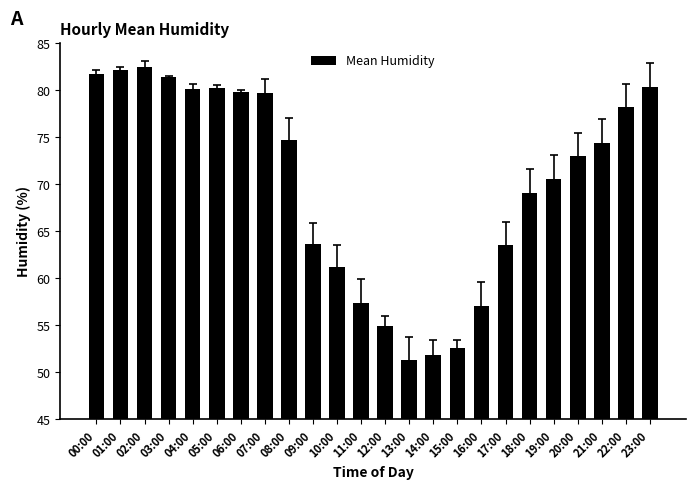

Read the value at 20:00.

73.0